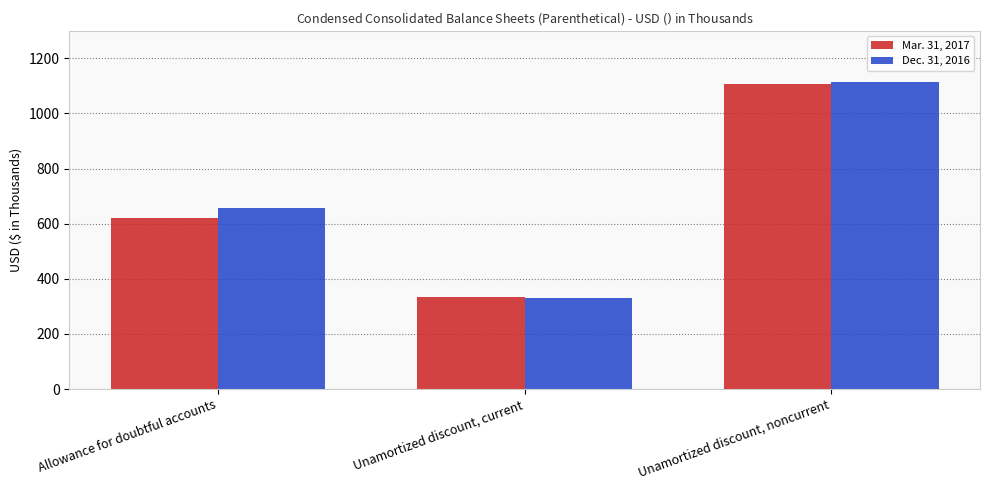

What is the difference between the highest and lowest values at Allowance for doubtful accounts?

36